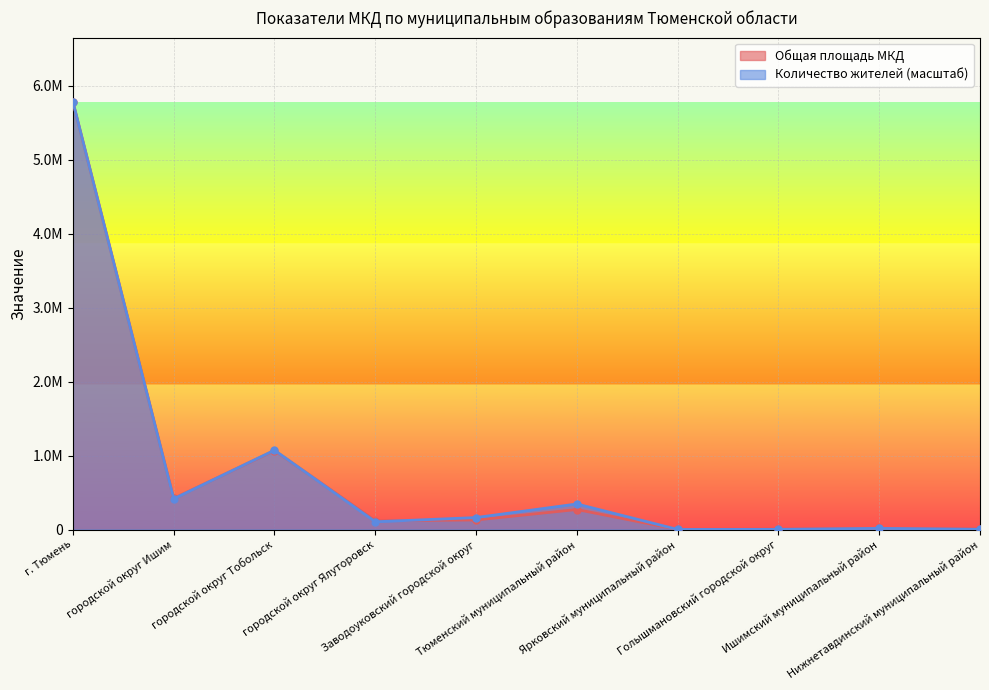

How many lines are shown in the chart?

2